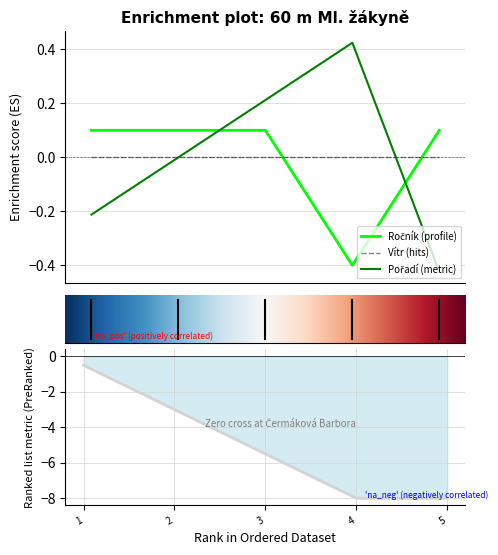

True or false: Pořadí has more than 0 points higher than both neighbors.

True